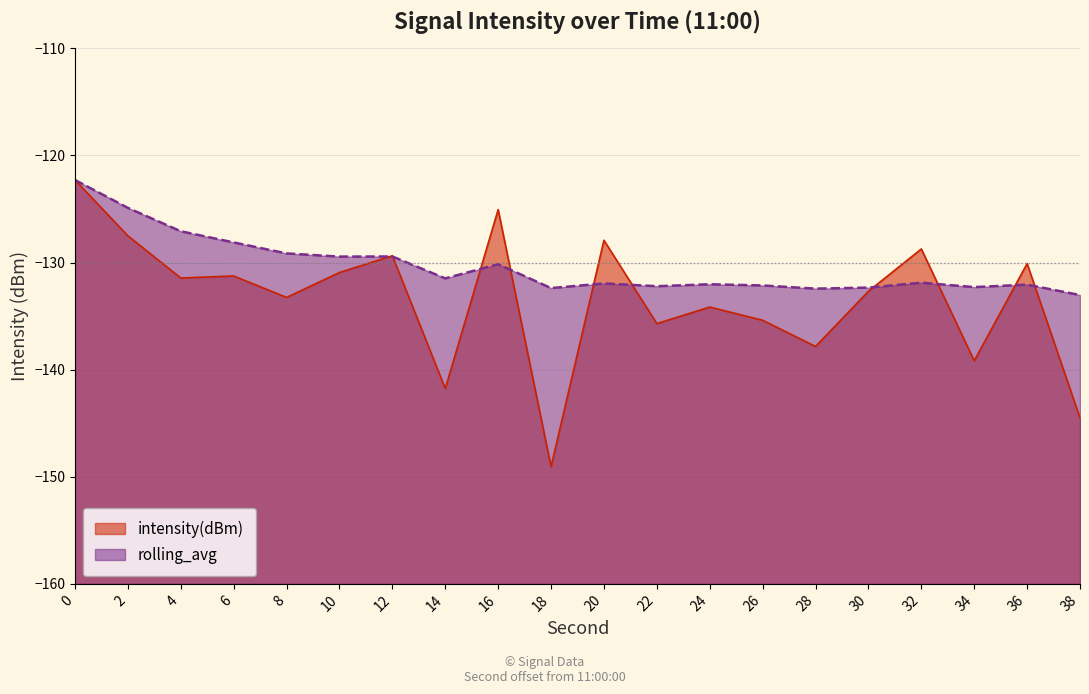

Between 22 and 26, which series saw the biggest shift?

intensity(dBm)